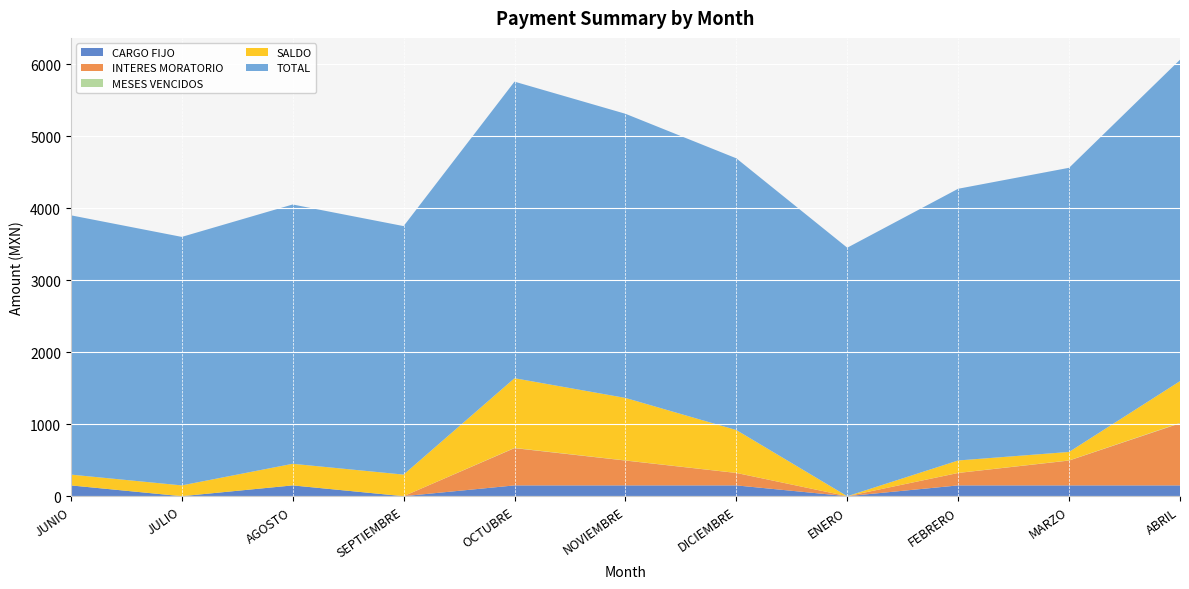

Reading right to left, what are all the values shown in this chart?

SALDO: ABRIL=580.0	MARZO=117.5	FEBRERO=172.5	ENERO=0.0	DICIEMBRE=595.0	NOVIEMBRE=867.5	OCTUBRE=967.5	SEPTIEMBRE=300.0	AGOSTO=300.0	JULIO=150.0	JUNIO=150.0
INTERES MORATORIO: ABRIL=862.5	MARZO=345.0	FEBRERO=172.5	ENERO=0.0	DICIEMBRE=172.5	NOVIEMBRE=345.0	OCTUBRE=517.5	SEPTIEMBRE=0.0	AGOSTO=0.0	JULIO=0.0	JUNIO=0.0
TOTAL: ABRIL=4462.5	MARZO=3945.0	FEBRERO=3772.5	ENERO=3450.0	DICIEMBRE=3772.5	NOVIEMBRE=3945.0	OCTUBRE=4117.5	SEPTIEMBRE=3450.0	AGOSTO=3600.0	JULIO=3450.0	JUNIO=3600.0
MESES VENCIDOS: ABRIL=5.0	MARZO=2.0	FEBRERO=1.0	ENERO=0.0	DICIEMBRE=1.0	NOVIEMBRE=2.0	OCTUBRE=3.0	SEPTIEMBRE=0.0	AGOSTO=0.0	JULIO=0.0	JUNIO=0.0
CARGO FIJO: ABRIL=150.0	MARZO=150.0	FEBRERO=150.0	ENERO=0.0	DICIEMBRE=150.0	NOVIEMBRE=150.0	OCTUBRE=150.0	SEPTIEMBRE=0.0	AGOSTO=150.0	JULIO=0.0	JUNIO=150.0